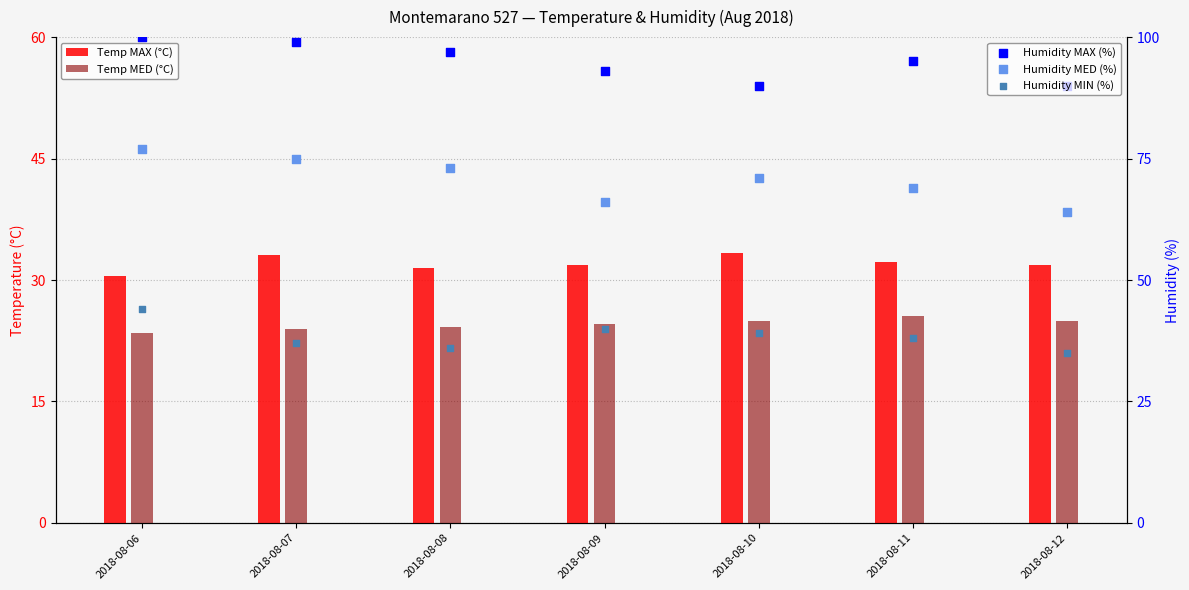

At which category is the sum across all series the highest?

2018-08-06